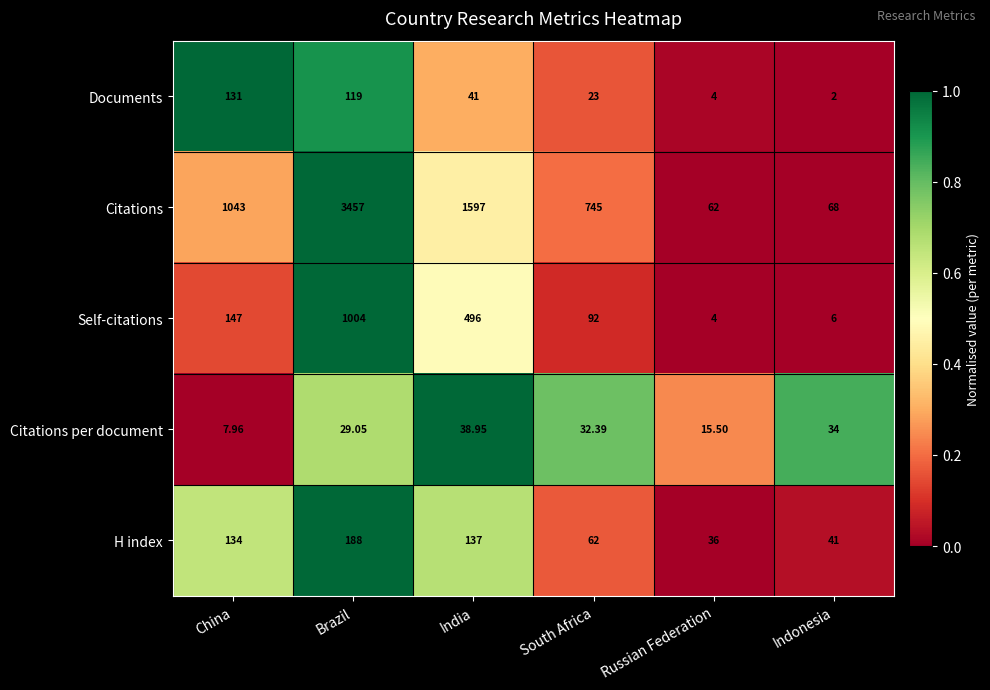

List the labels in order of Self-citations value, largest first.

Brazil, India, China, South Africa, Indonesia, Russian Federation